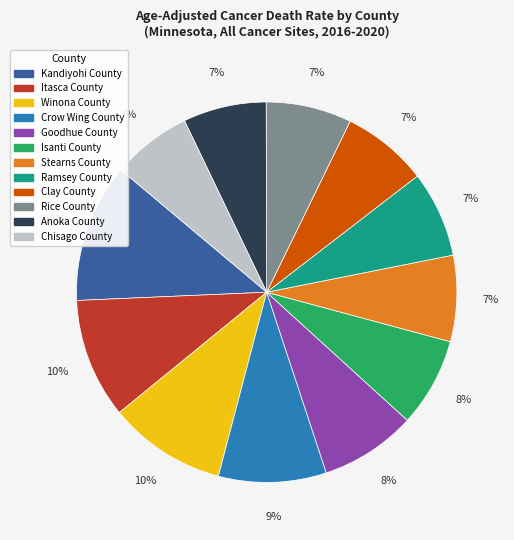

Approximately how many times larger is the value at Clay County compared to Crow Wing County?

0.8